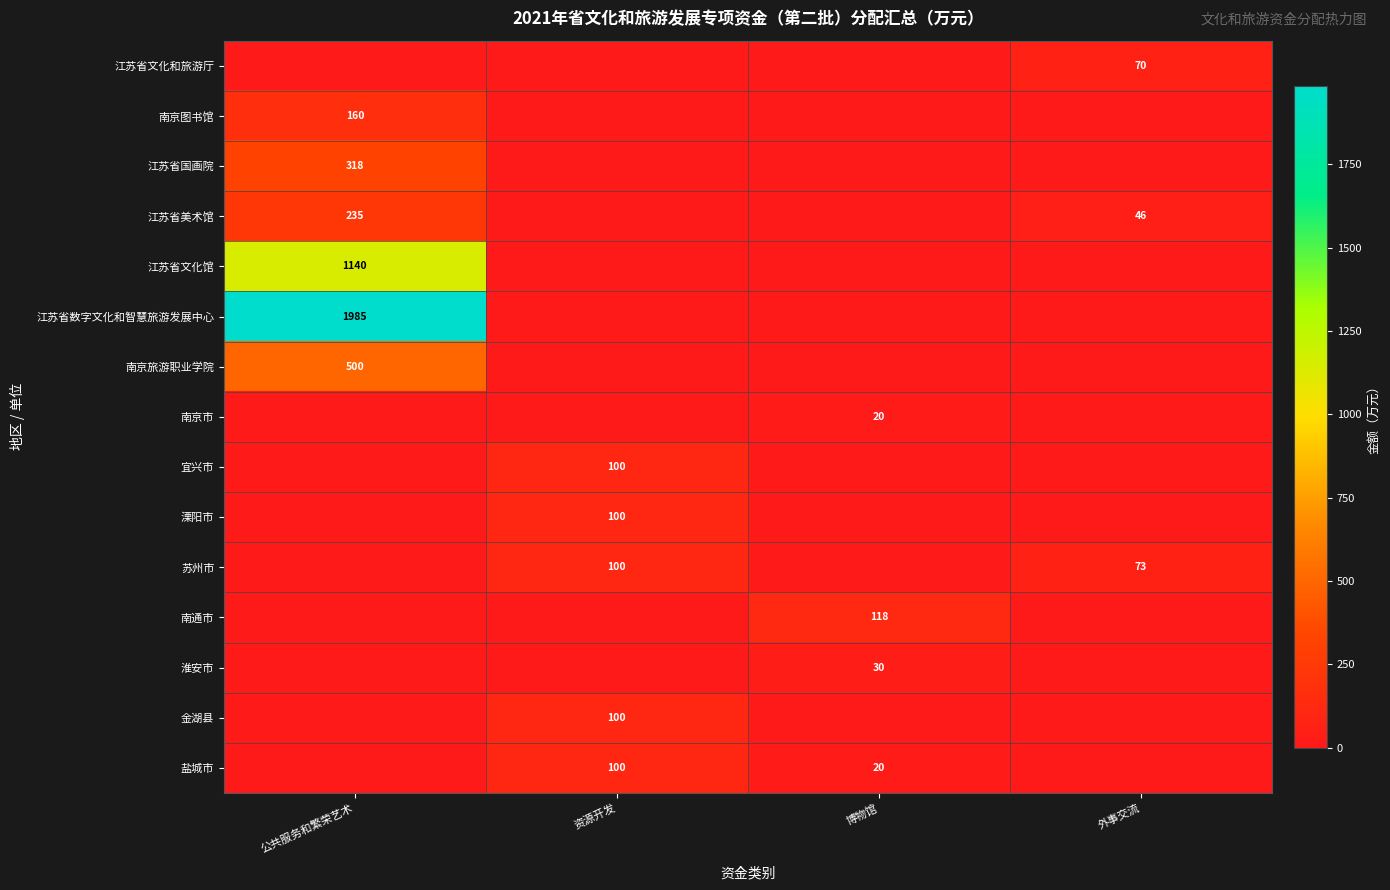

The value of 南京旅游职业学院 at 博物馆 is 298. True or false?

False